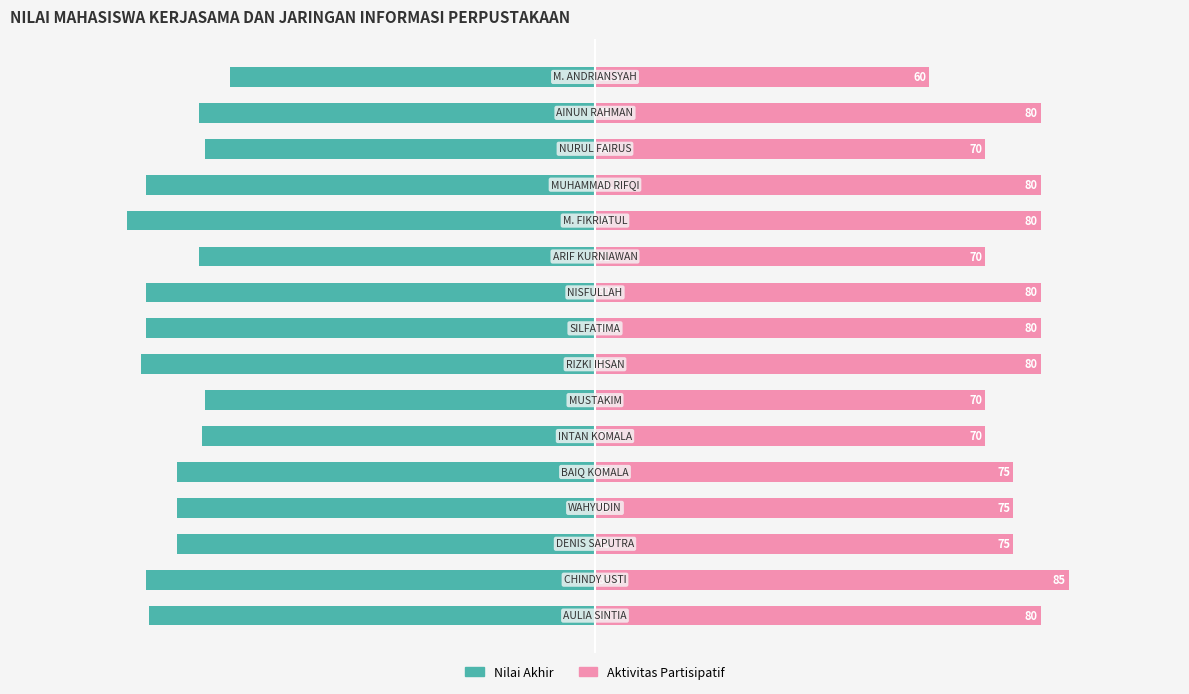

How many bars are there in each group?

2